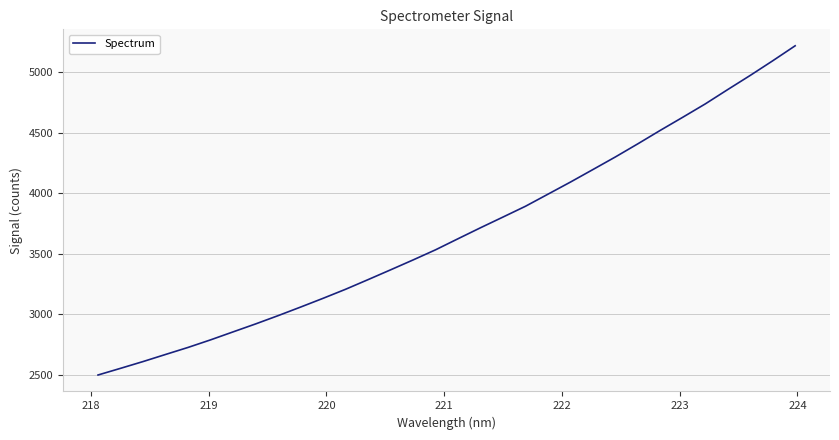

What is the smallest value displayed?

2497.7